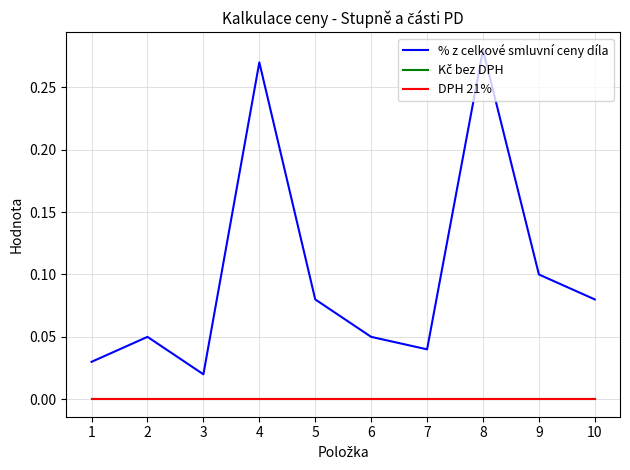

True or false: DPH 21% and % z celkové smluvní ceny díla cross at least once.

False